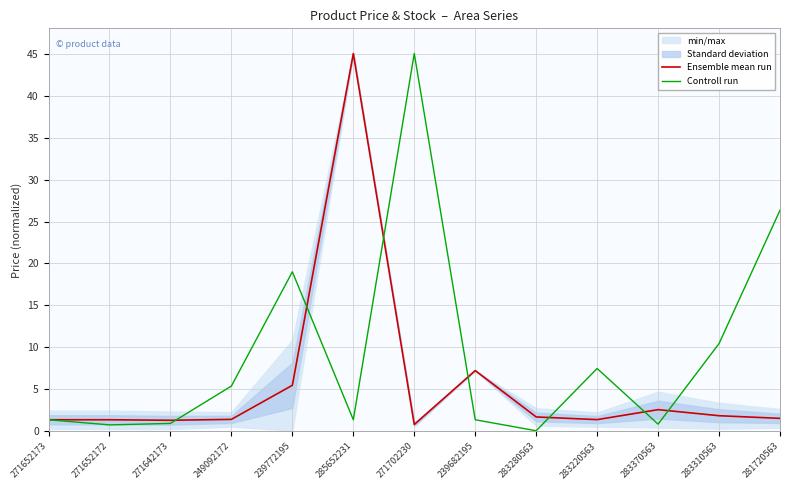

List the series in order of their peak value, lowest first.

Ensemble mean run, Controll run